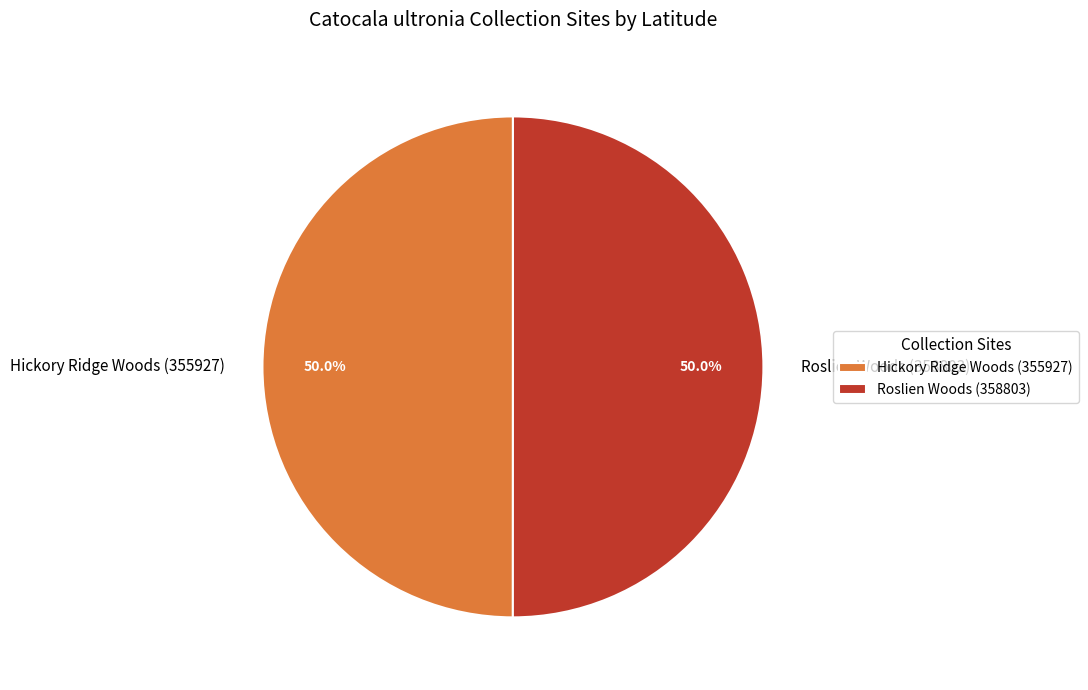

Combined, do Roslien Woods (358803) and Hickory Ridge Woods (355927) account for over 50%?

Yes